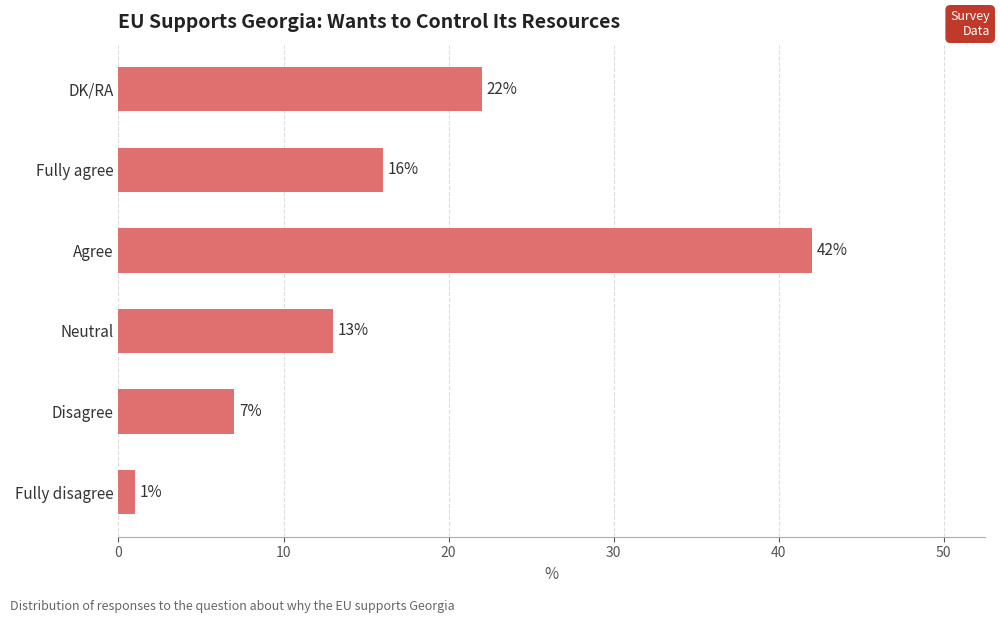

How many categories are shown in the chart?

6